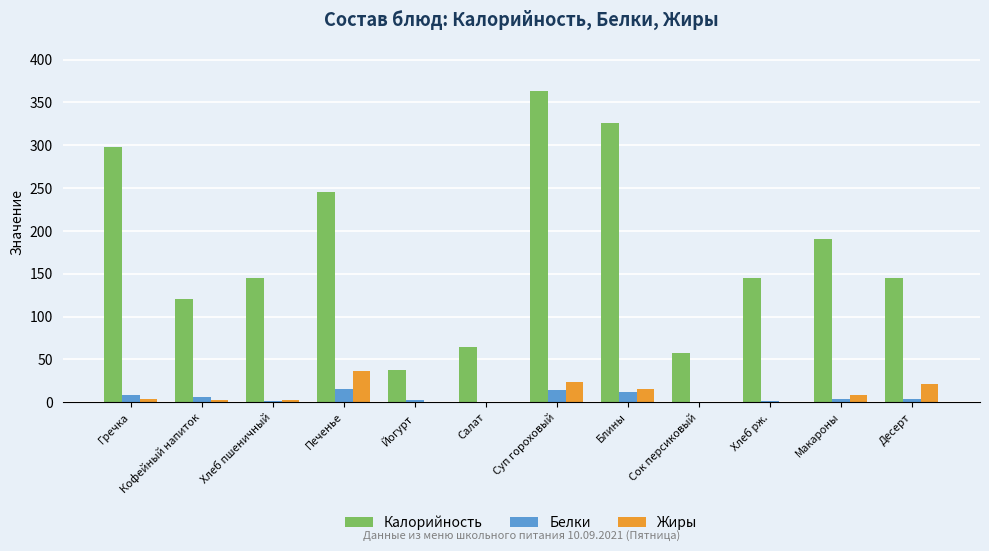

Which series changed the most between Печенье and Хлеб рж.?

Калорийность